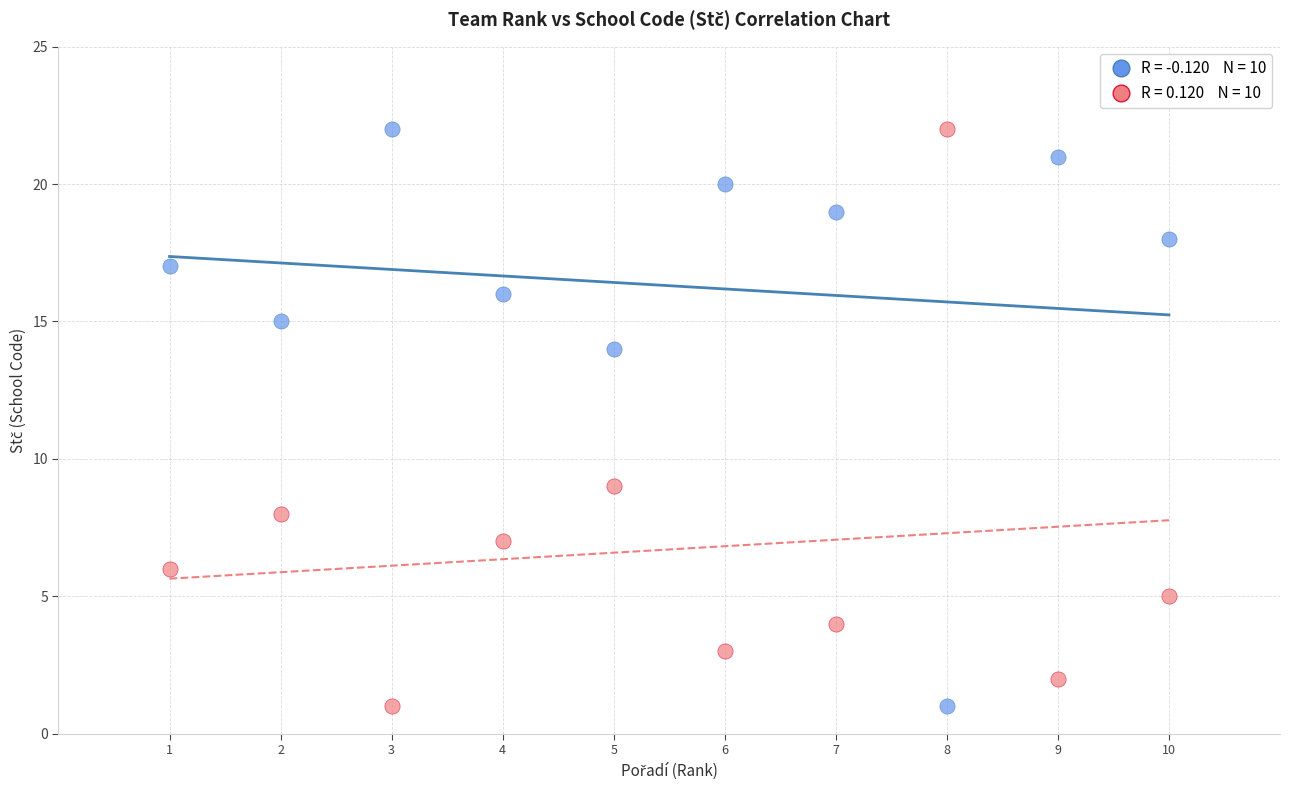

Across all data points, what is the range of X values (max minus min)?

9